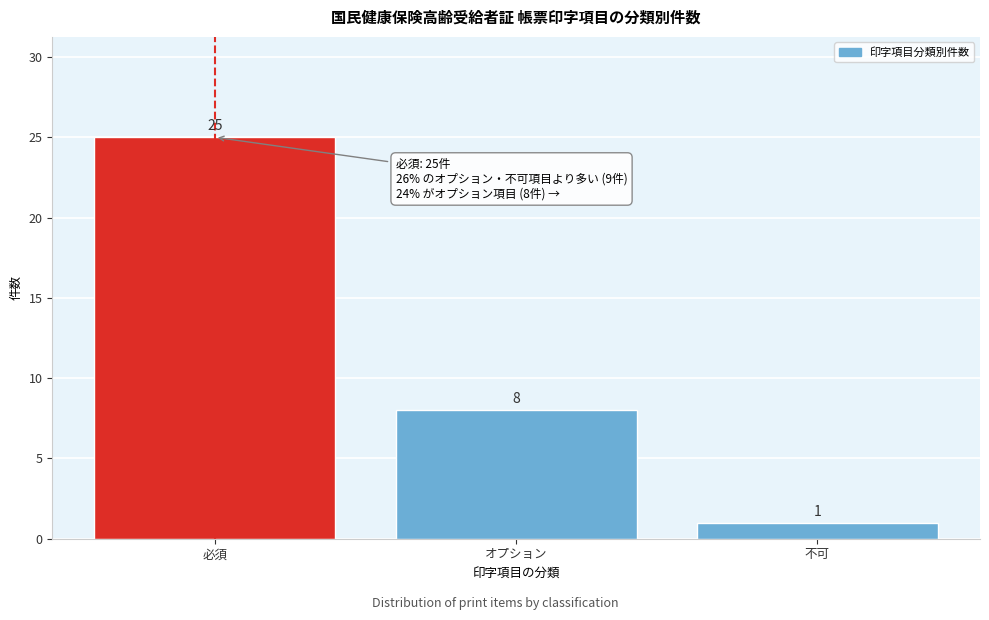

Reading right to left, extract all data points from this chart.

1	8	25